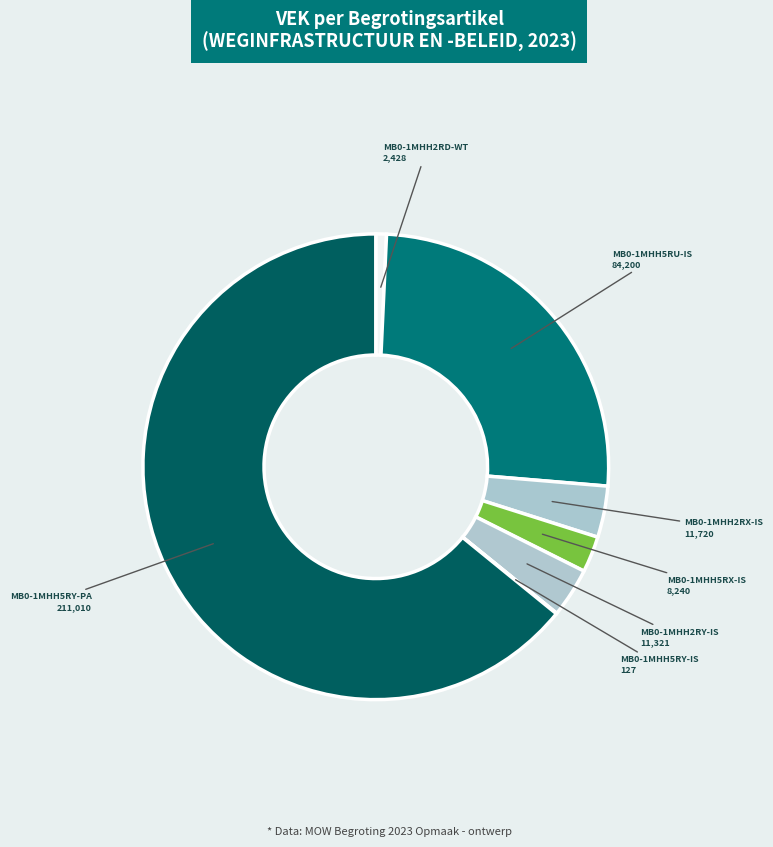

What is the majority slice?

MB0-1MHH5RY-PA